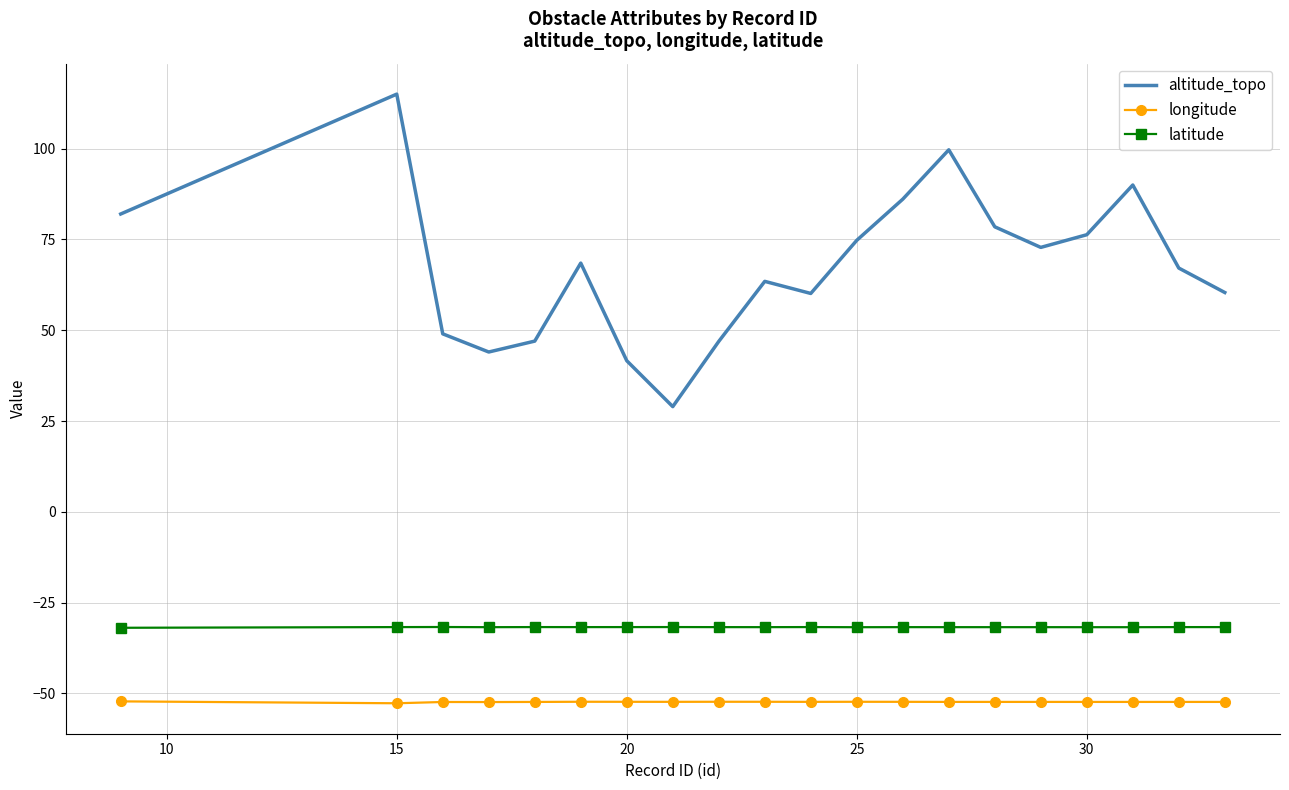

True or false: altitude_topo and longitude cross at least once.

False